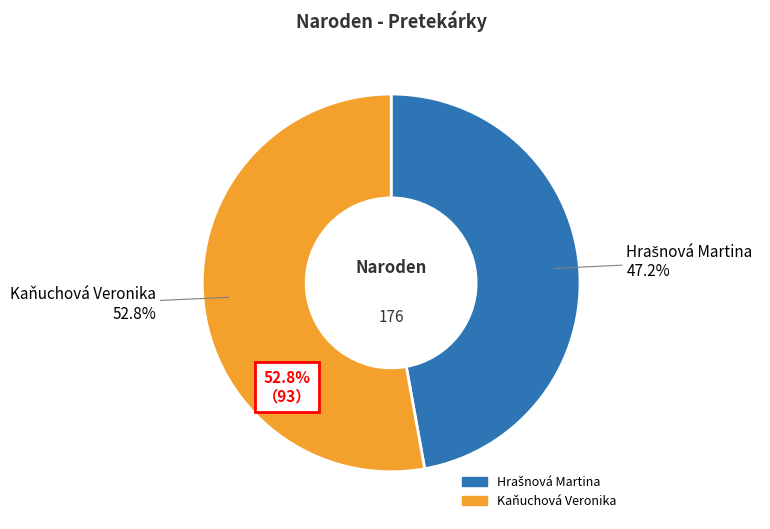

Combined, what portion of the pie is Kaňuchová Veronika and Hrašnová Martina?

100.0%